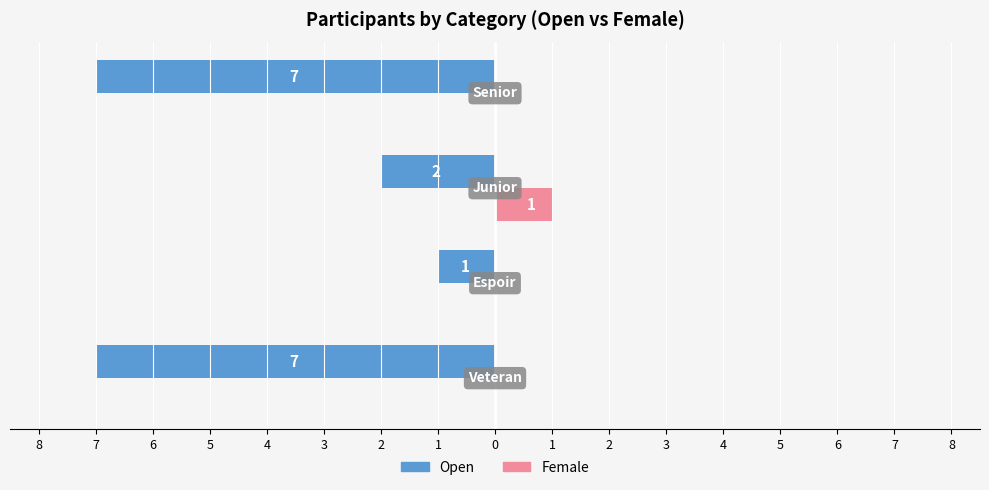

Which series has the widest spread of values?

Open